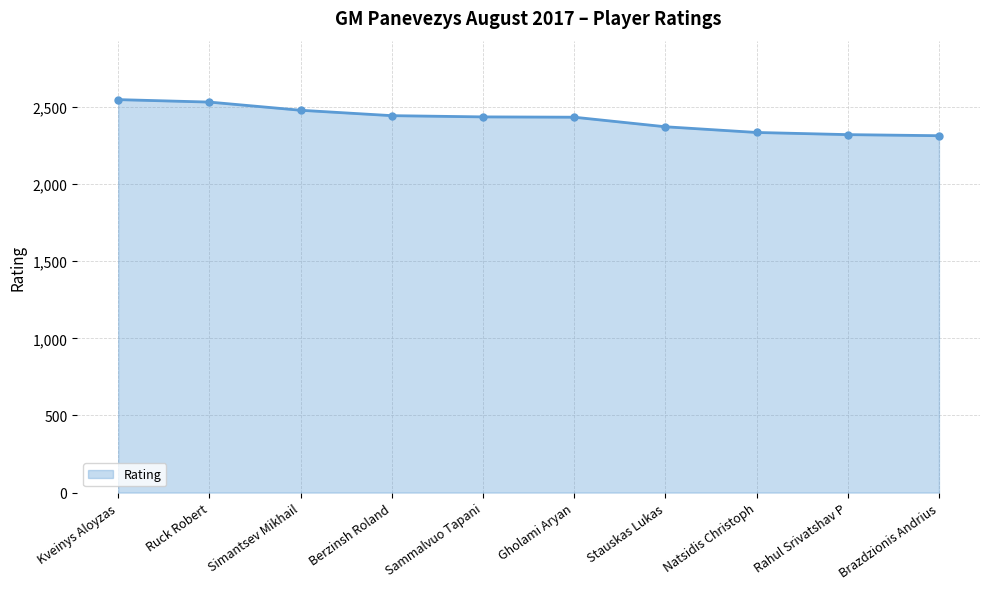

The value at Gholami Aryan is 4367. True or false?

False